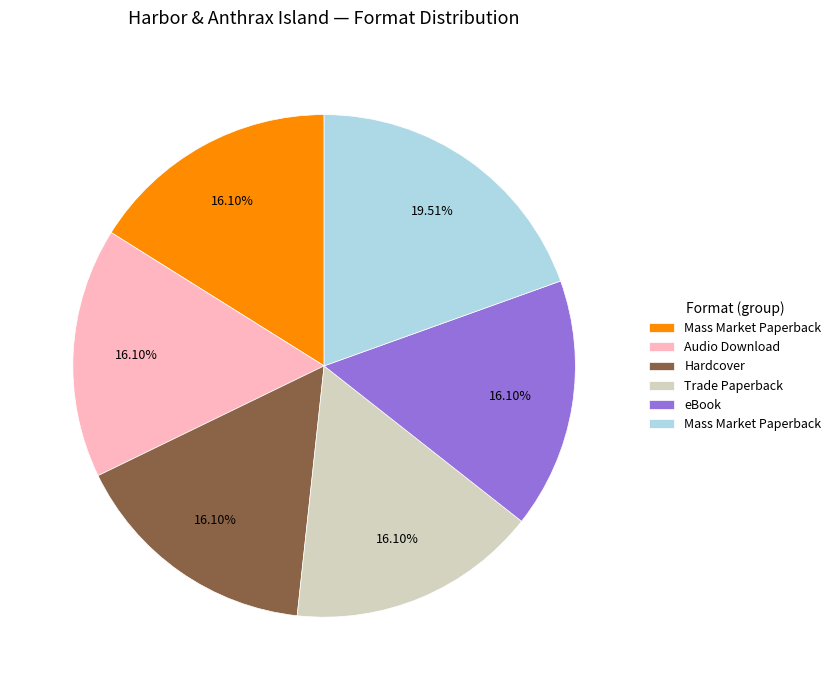

Is there a majority slice in this chart?

No